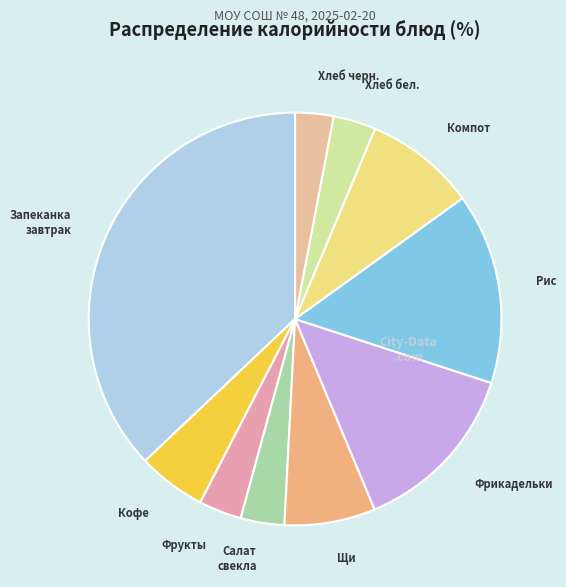

How many segments does this pie chart have?

10